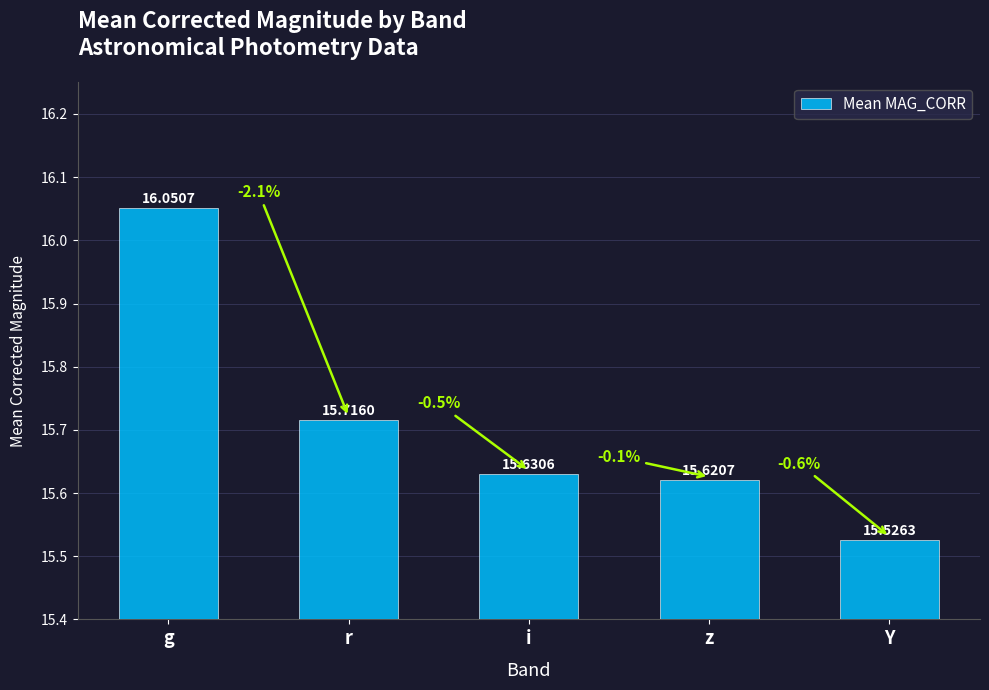

At which label is the value closest to 15?

Y